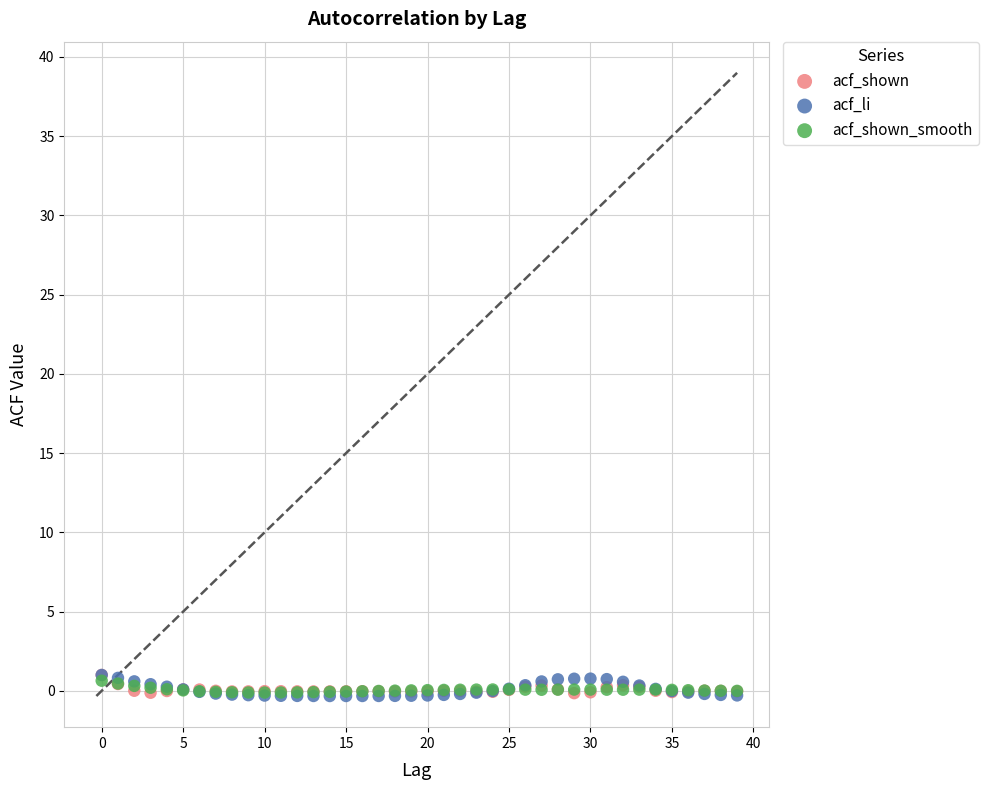

Which series has the widest spread of Y values?

acf_li